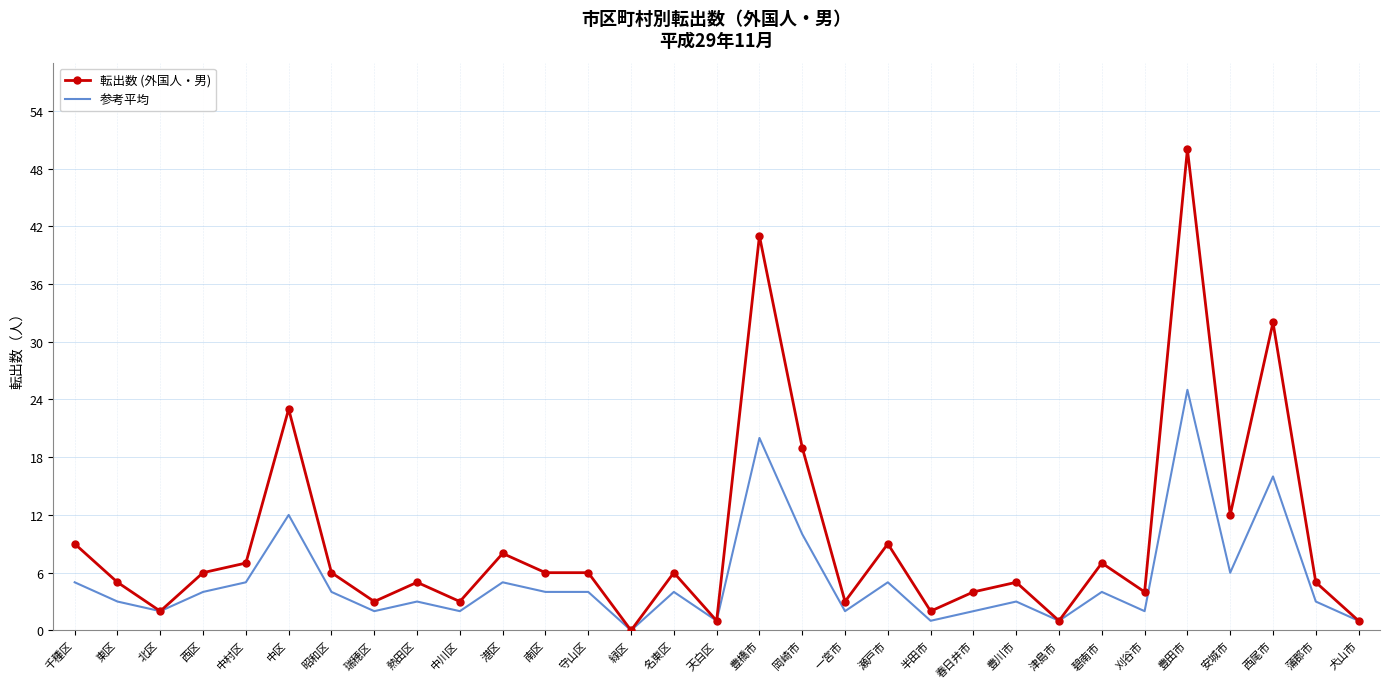

True or false: 参考平均 has a value of 0 at 緑区.

True